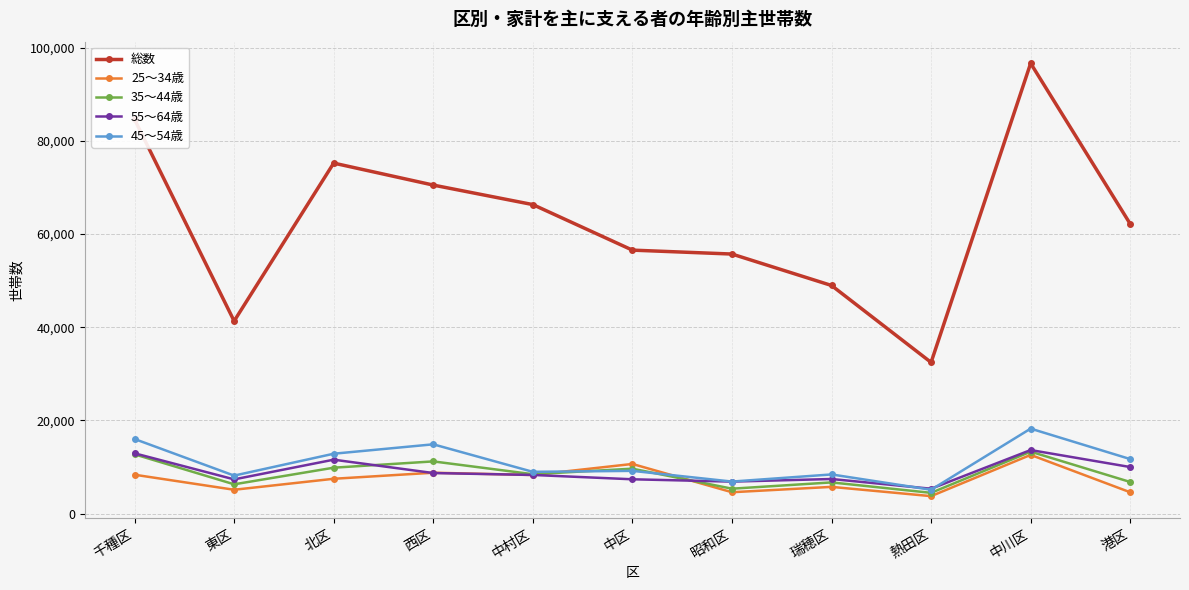

The value of 55～64歳 at 千種区 is 22136. True or false?

False